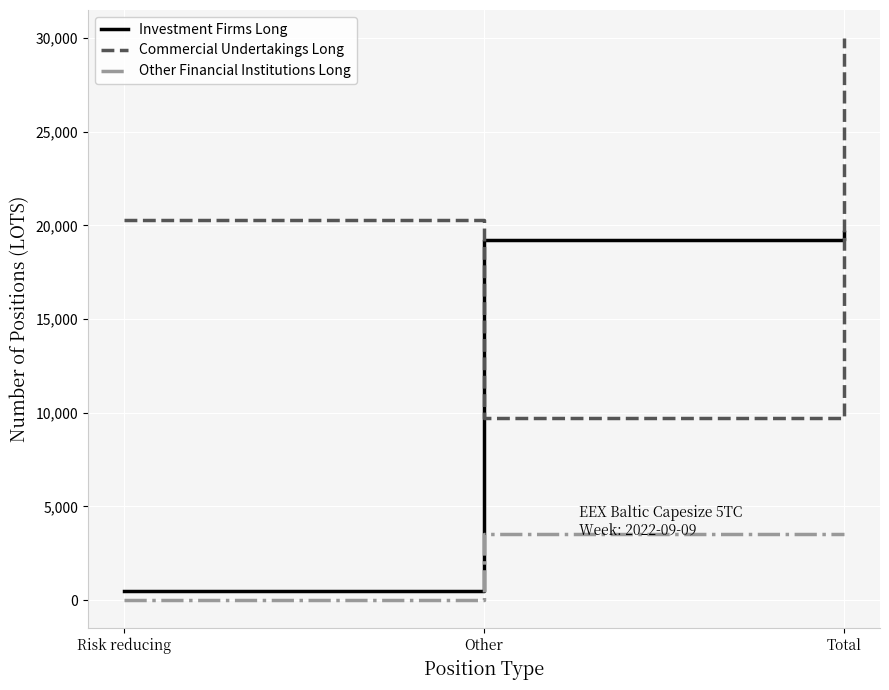

Which label corresponds to the largest value in the chart?

Total